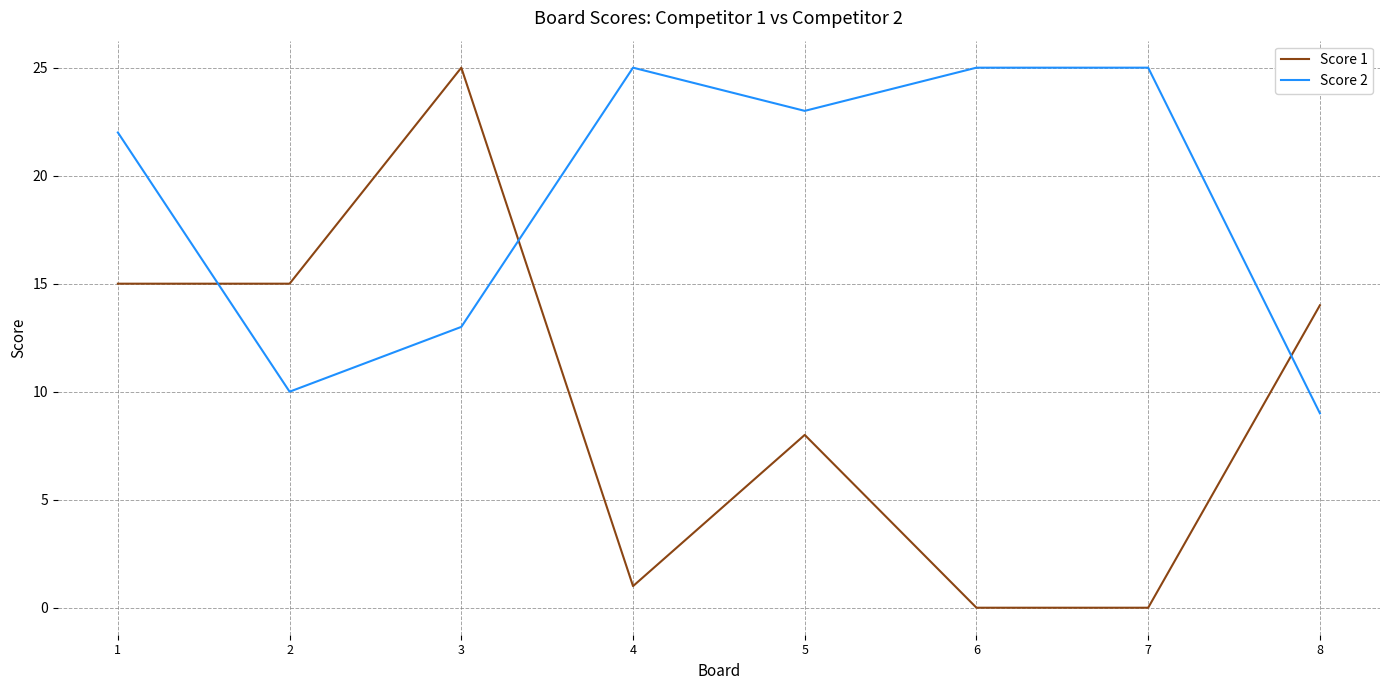

What is the difference between the second highest and second lowest values in the Score 2 series?

15